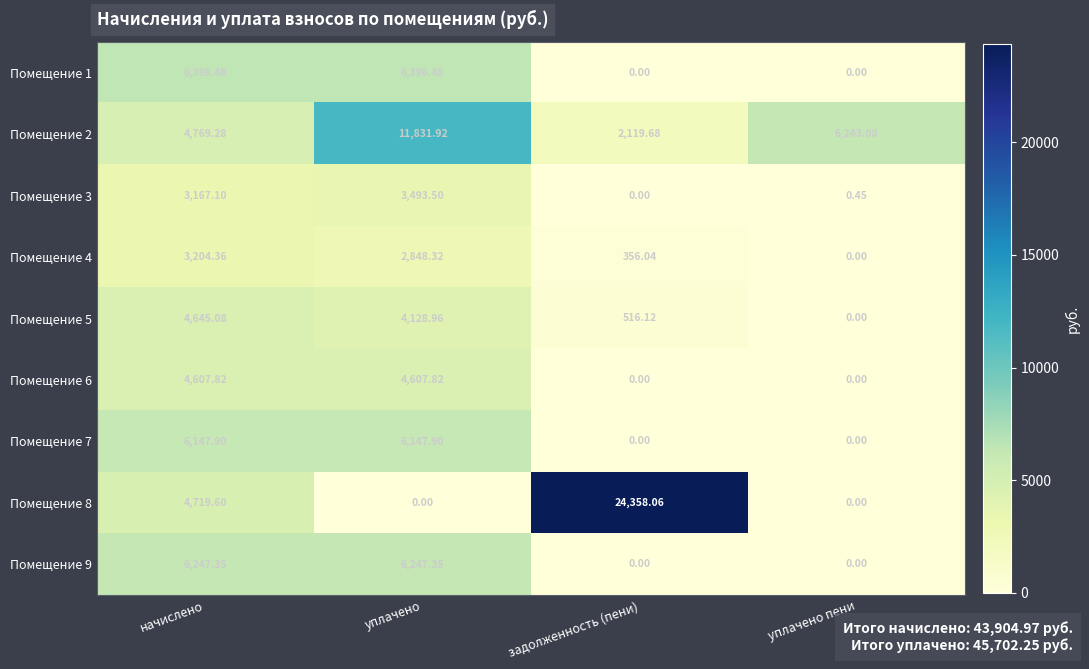

At which label is Помещение 5 closest to 2322?

задолженность (пени)